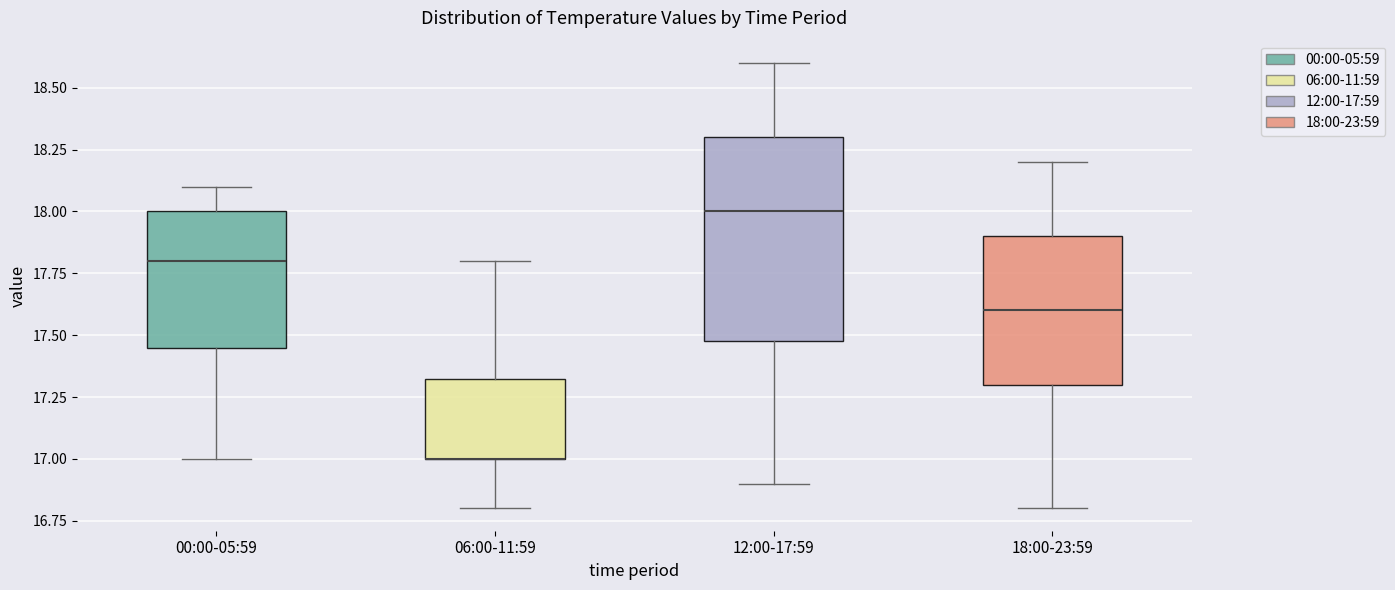

Comparing the boxes themselves (not the whiskers), which one is the tallest?

12:00-17:59